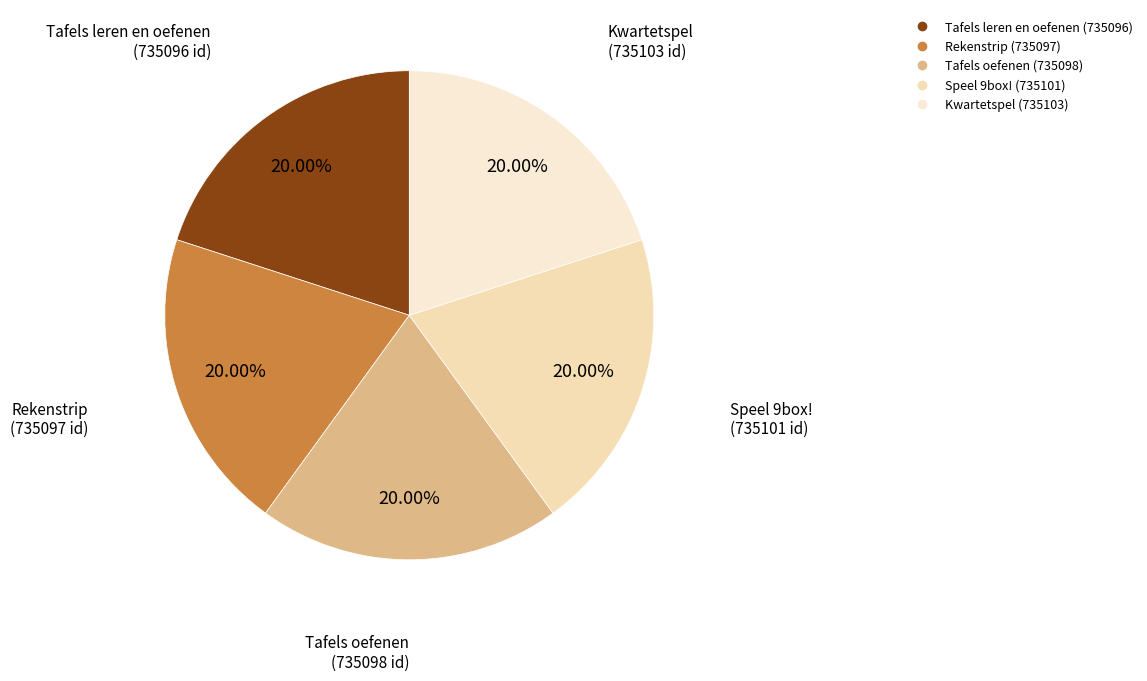

The Tafels oefenen slice represents 20% of the pie. True or false?

True